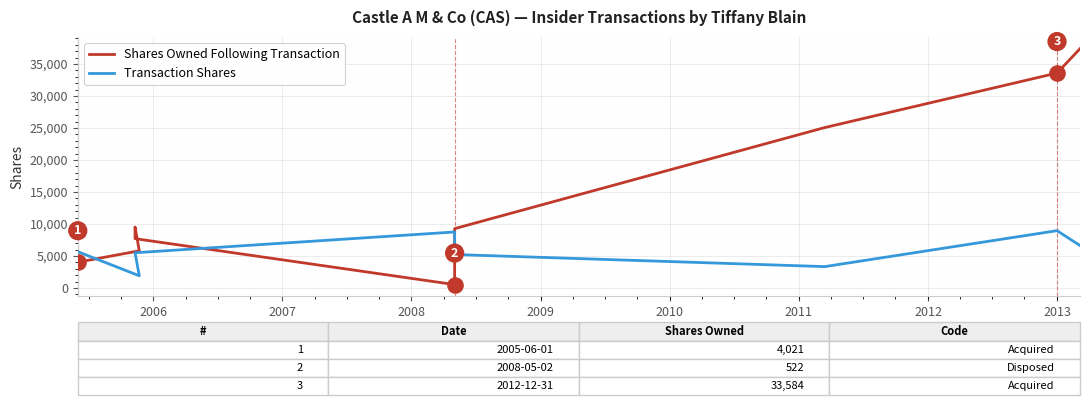

What are all the series names shown in the legend?

Shares Owned Following Transaction, Transaction Shares